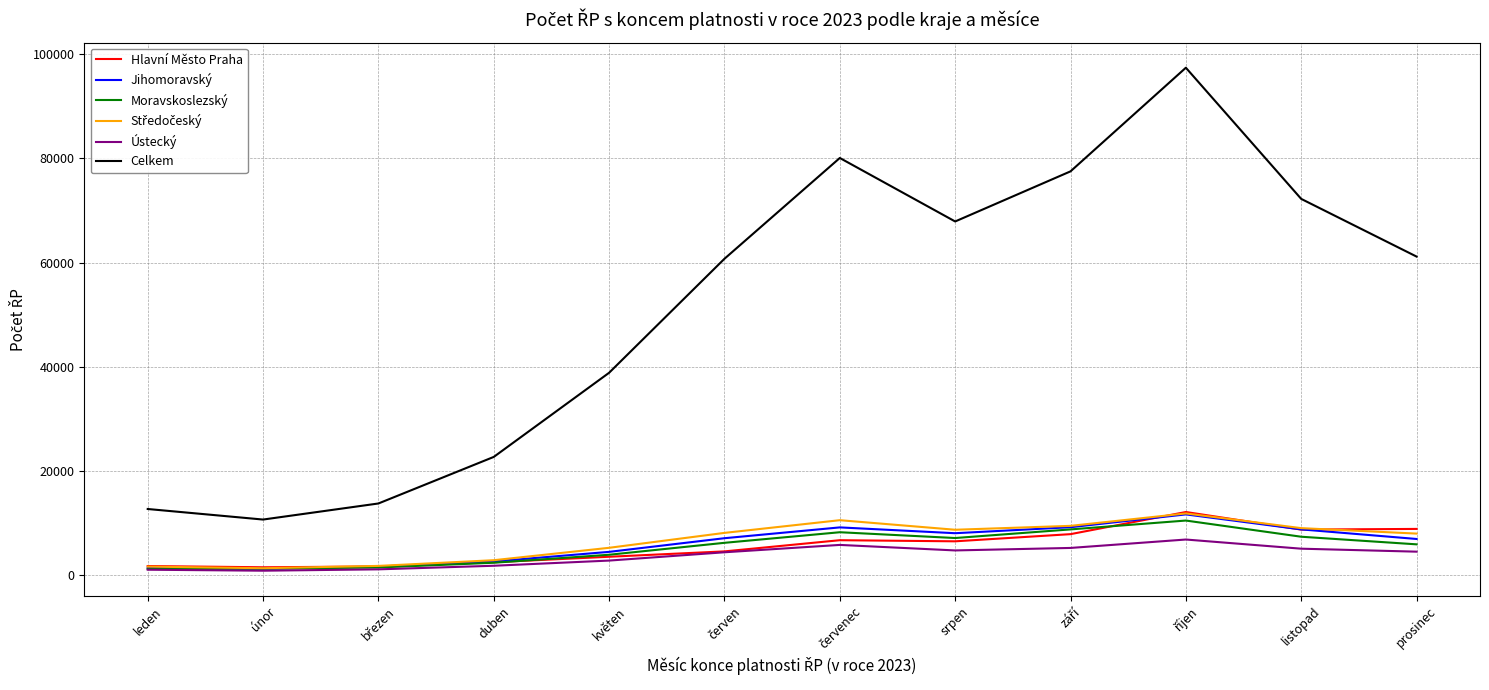

What is the smallest value displayed?

826